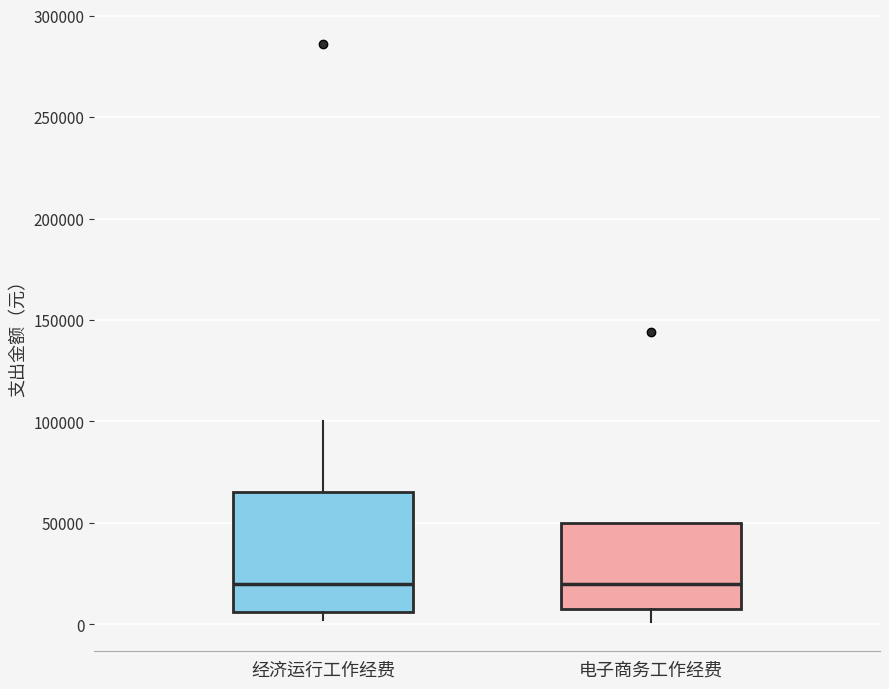

Comparing the boxes themselves (not the whiskers), which one is the tallest?

经济运行工作经费